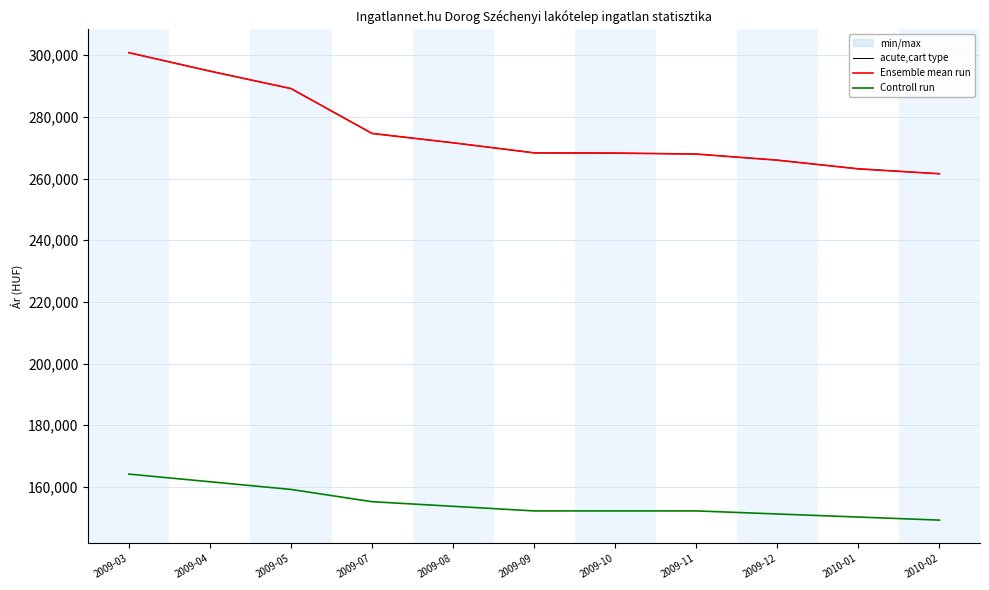

Reading left to right, list all the values displayed in this chart.

acute,cart type: 2009-03=300821	2009-04=294840	2009-05=289176	2009-07=274636	2009-08=271600	2009-09=268338	2009-10=268260	2009-11=267949	2009-12=265967	2010-01=263151	2010-02=261559
Ensemble mean run: 2009-03=300821	2009-04=294840	2009-05=289176	2009-07=274636	2009-08=271600	2009-09=268338	2009-10=268260	2009-11=267949	2009-12=265967	2010-01=263151	2010-02=261559
Controll run: 2009-03=164179	2009-04=161691	2009-05=159204	2009-07=155223	2009-08=153731	2009-09=152238	2009-10=152238	2009-11=152238	2009-12=151243	2010-01=150248	2010-02=149253